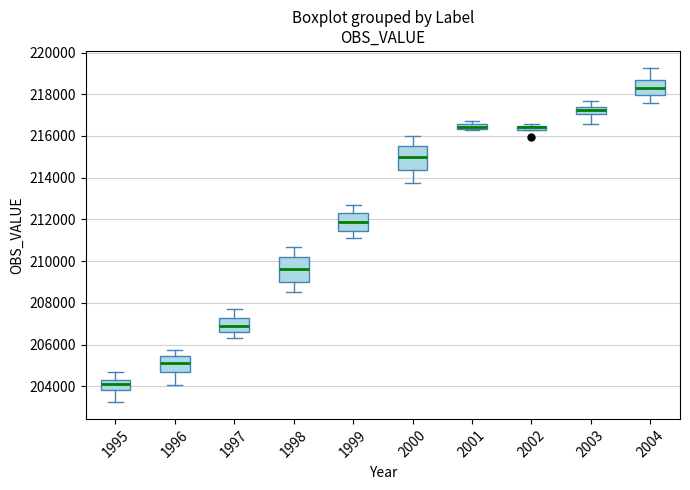

Where is the lower edge of the box at x = 2002 on the y-axis? The values are not printed on the chart, so give them approximately, as read against the axis.

216200